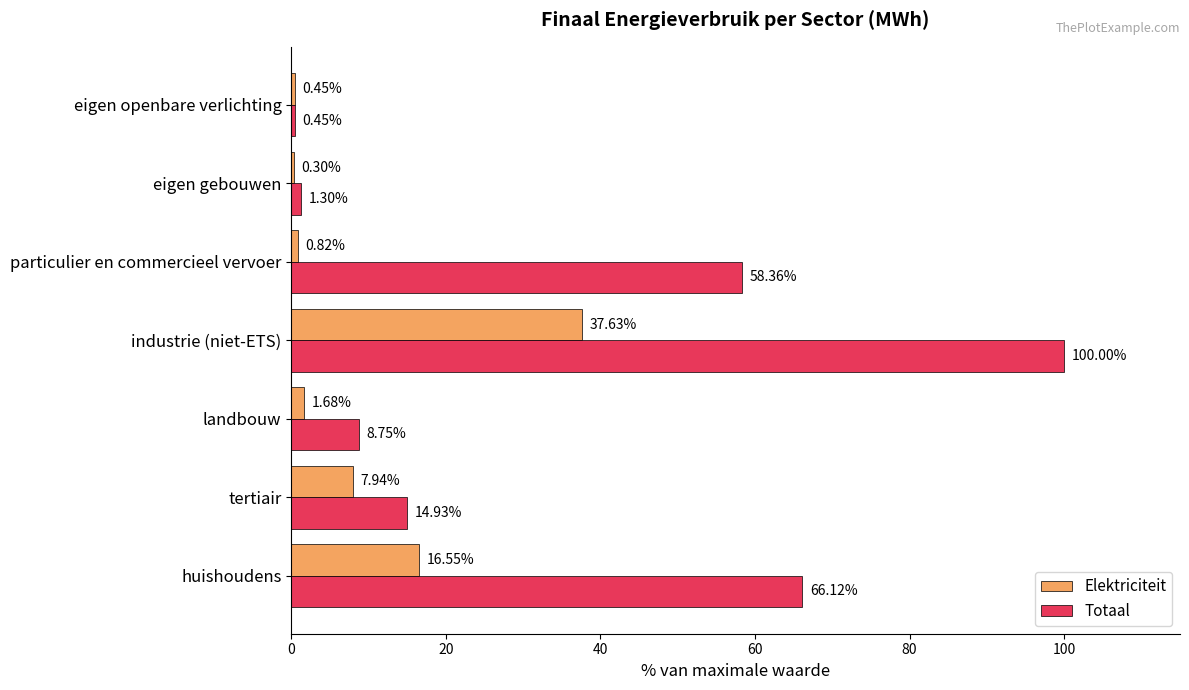

What is the total value across all series at huishoudens?

82.7